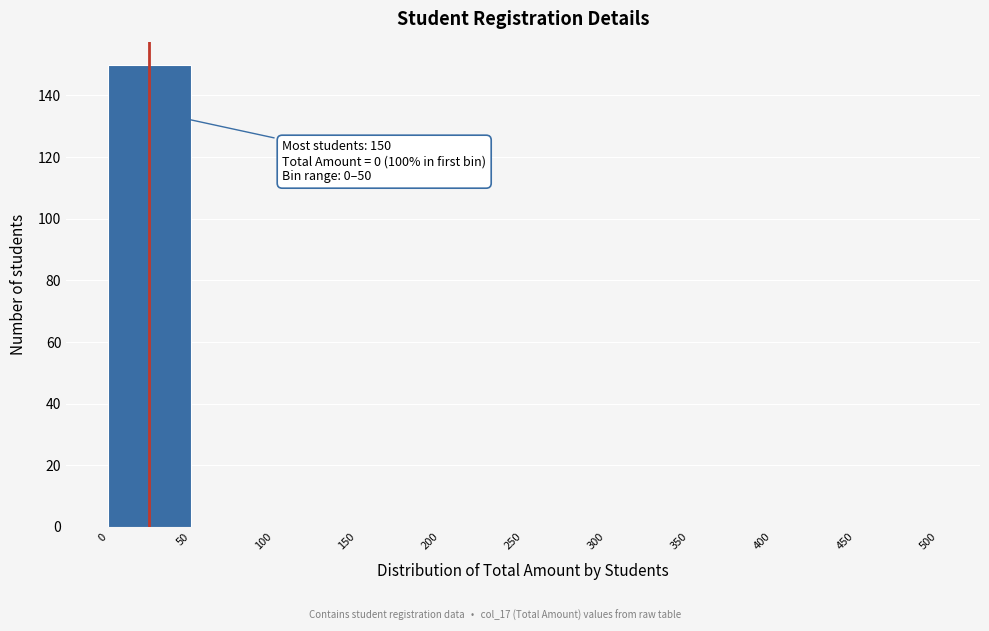

Which range on the x-axis has the tallest bar?

0 to 50